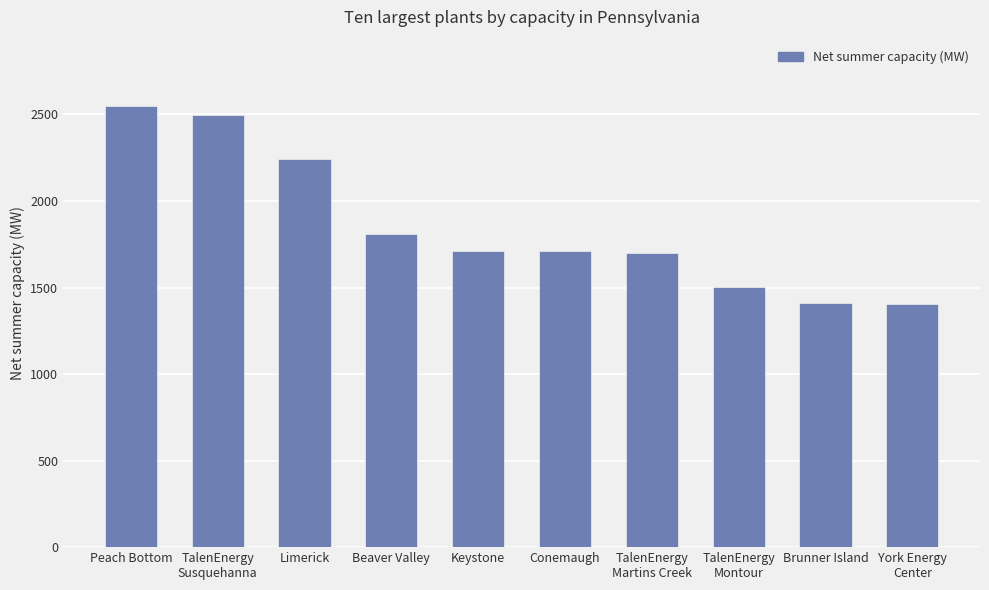

True or false: the data shows 1411.0 at Brunner Island.

True